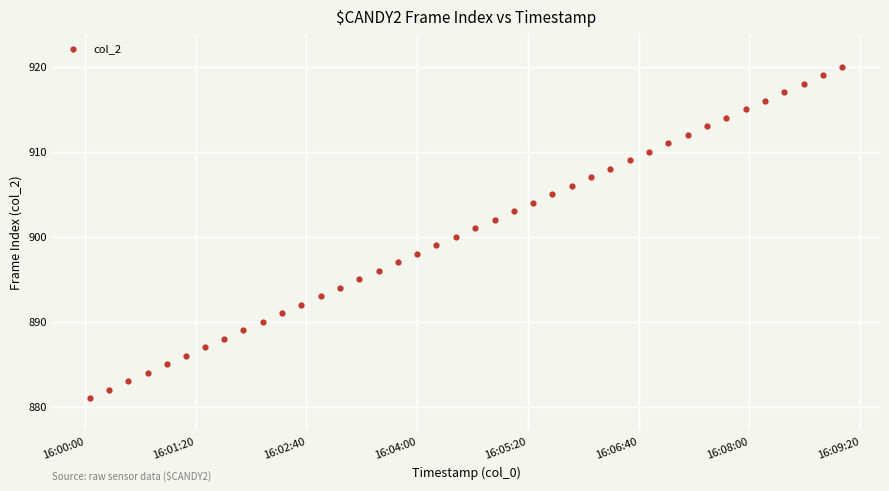

What is the range of Y values (max minus min)?

39